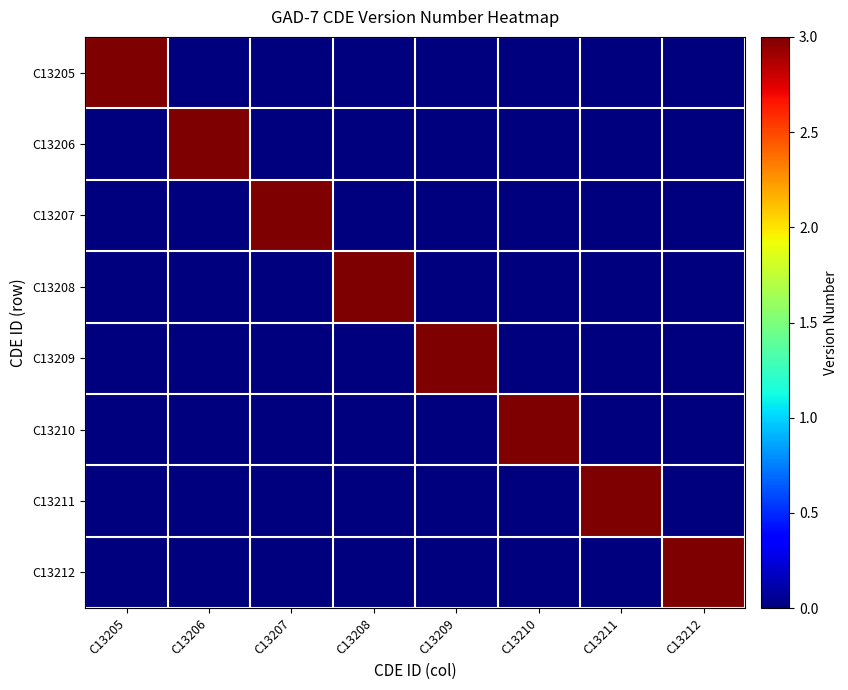

What is the spread (max minus min) of values at C13206?

3